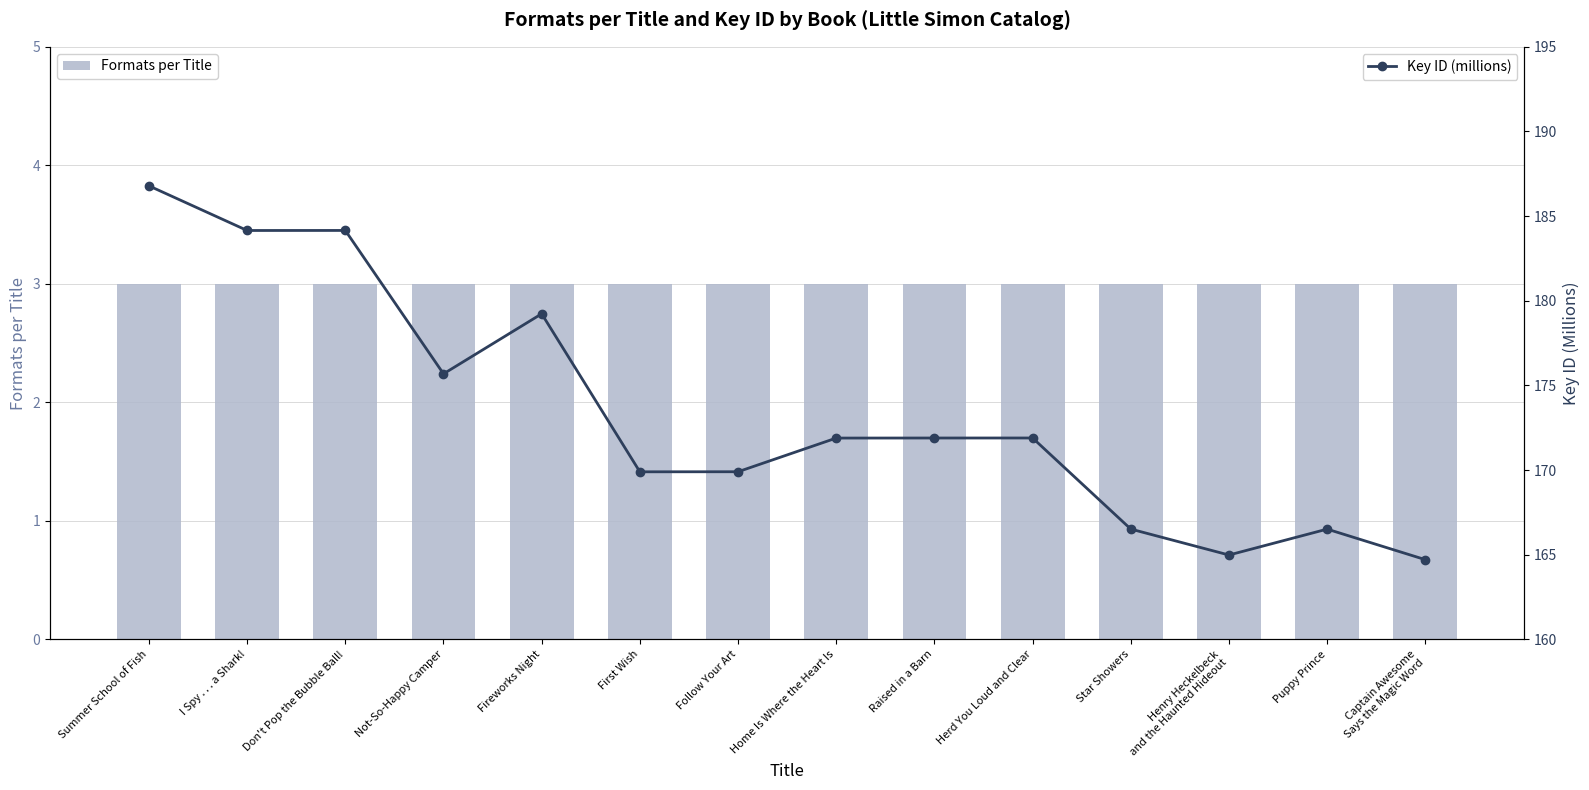

What is the average value of the Key ID (millions) series?

173.4